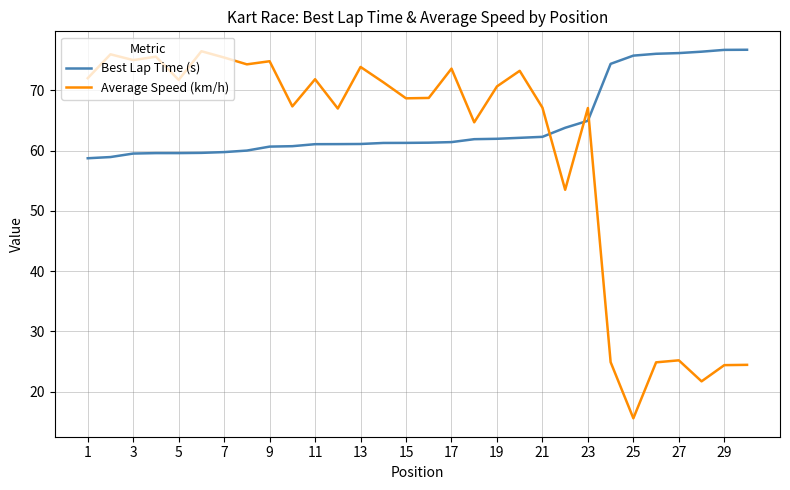

Which series has the widest spread of values?

Average Speed (km/h)